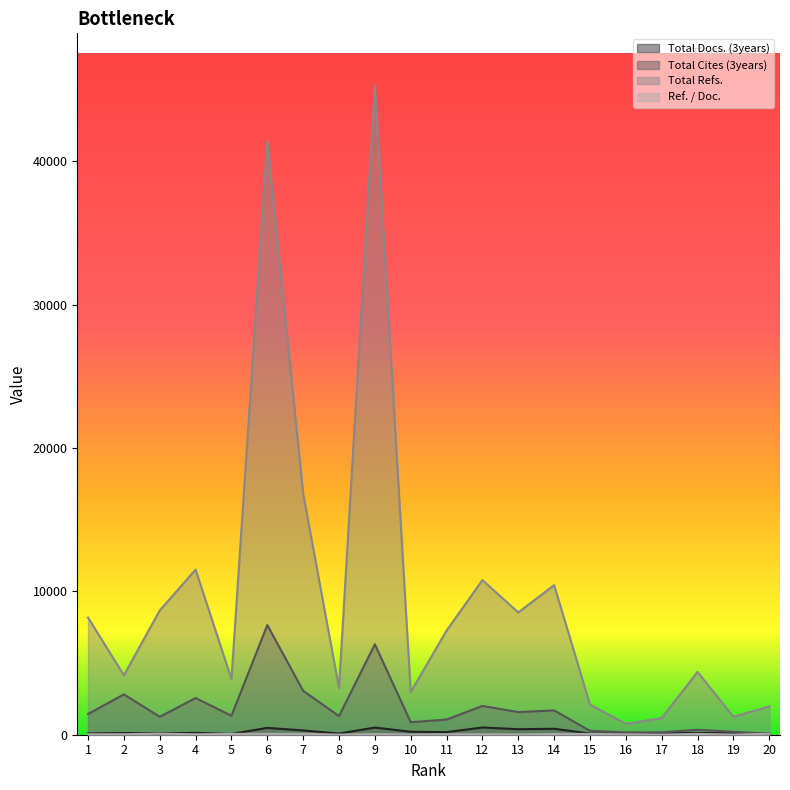

Between 13 and 19, which is larger?

13